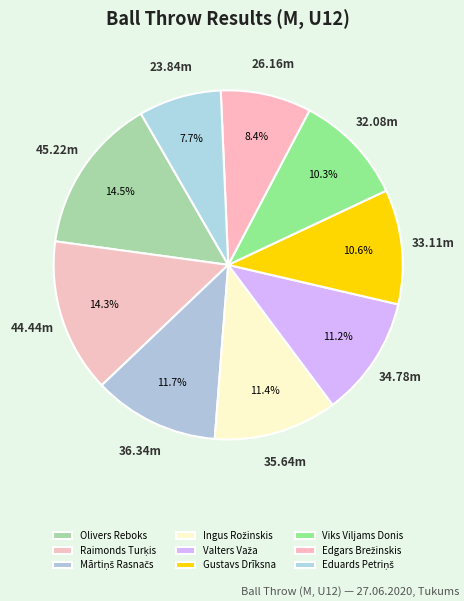

Which has a higher value, Raimonds Turķis or Ingus Rožinskis?

Raimonds Turķis